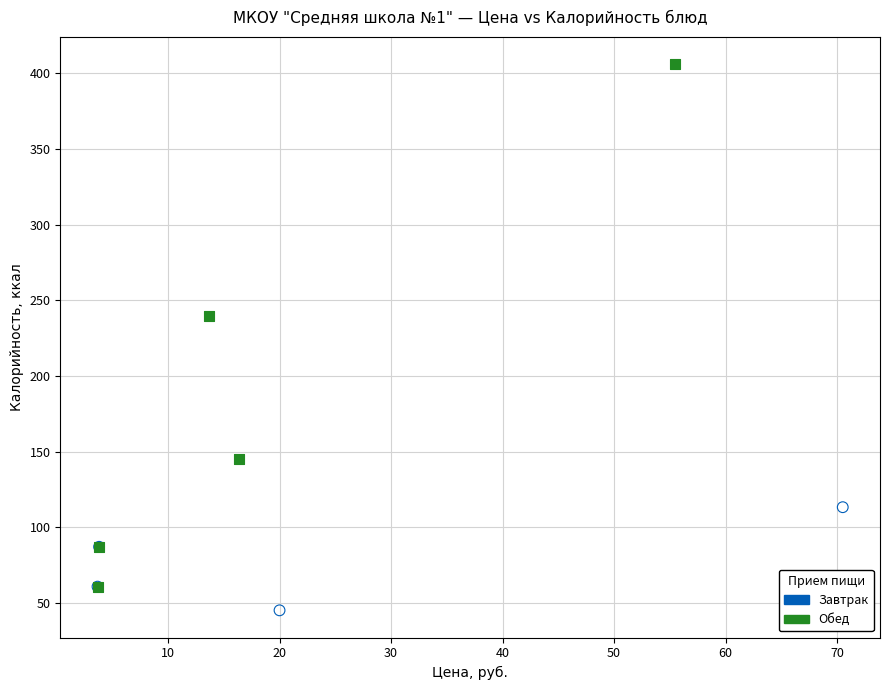

Which series has the widest spread of Y values?

Обед